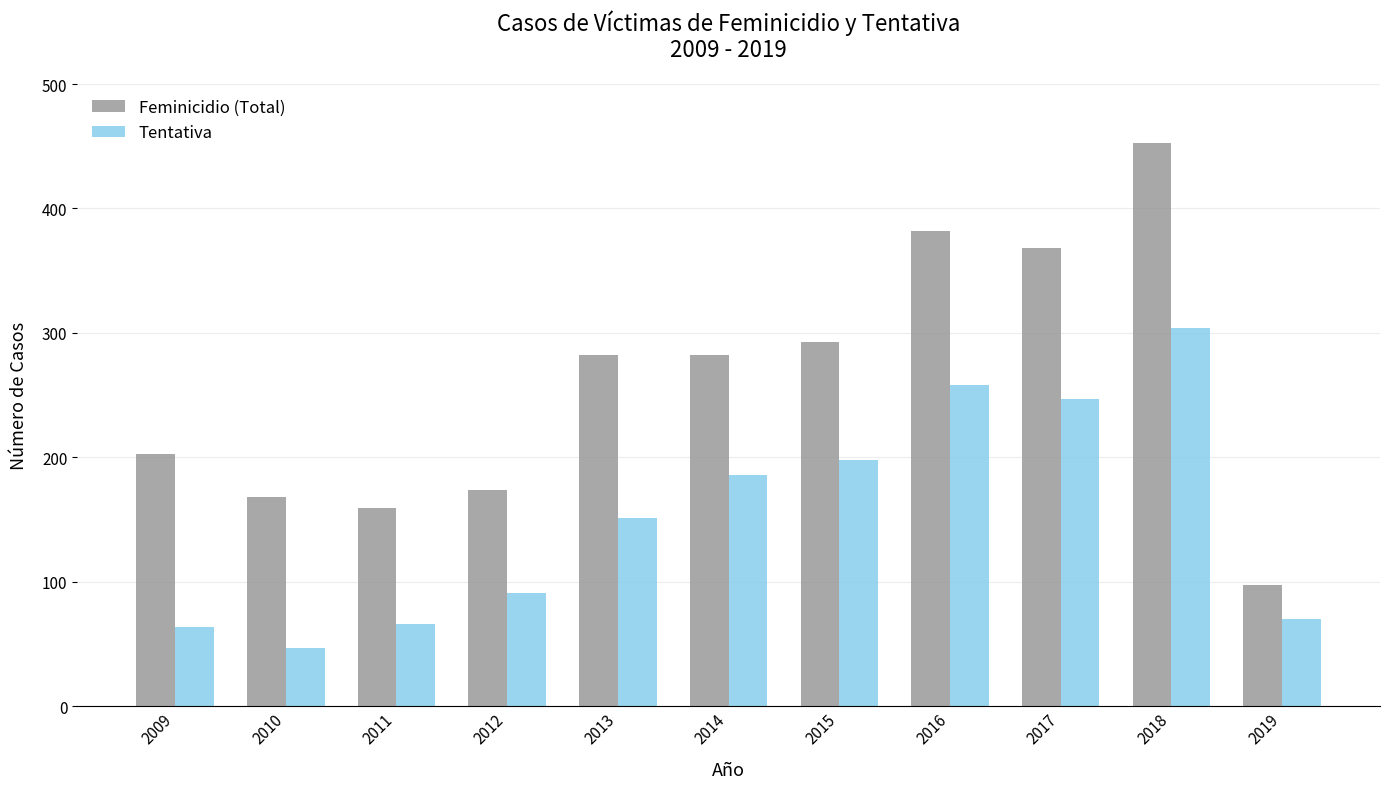

What is the value of the Feminicidio (Total) bar at the 5th from the left?

282